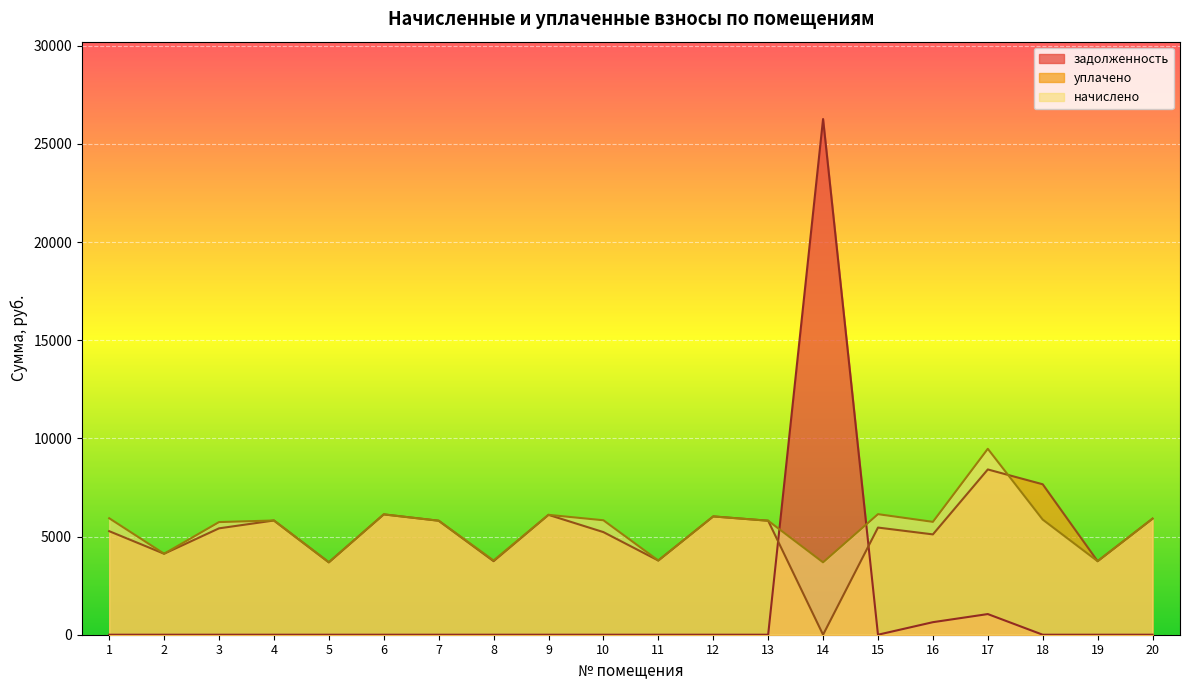

What is the value of the уплачено point at the 8th from the left?

3745.8